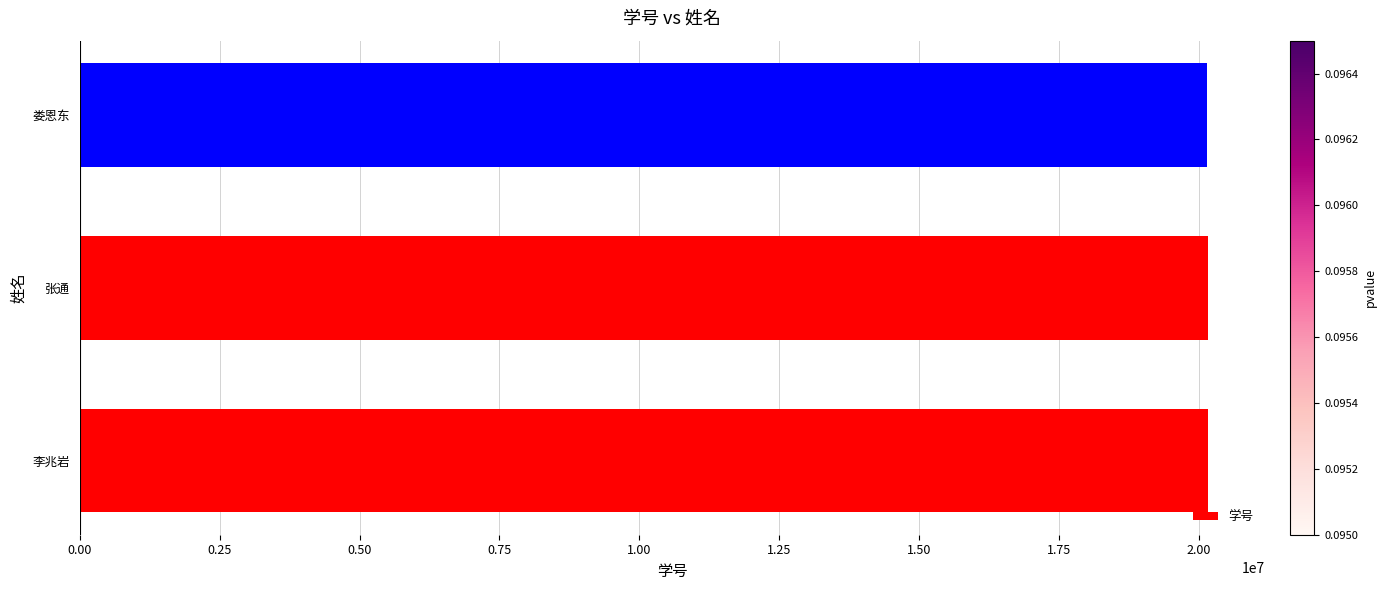

The value at 李兆岩 is 20167066. True or false?

True